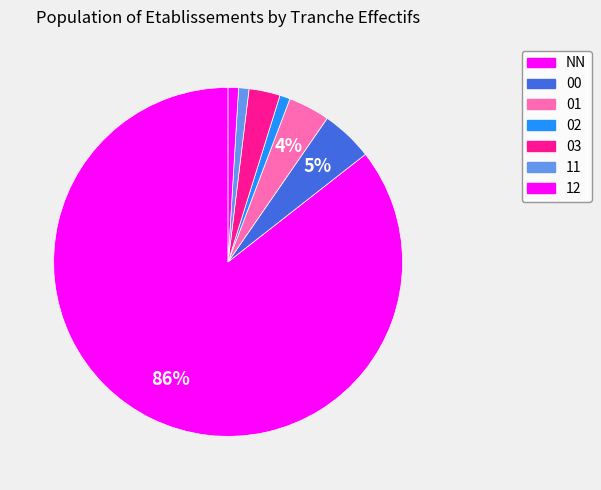

What is the total percentage of 01 and NN?

89.4%